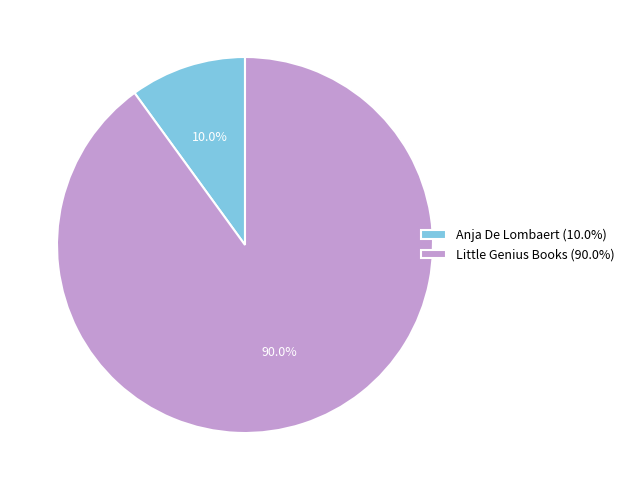

To the nearest percent, what percentage of the pie is Little Genius Books?

90%